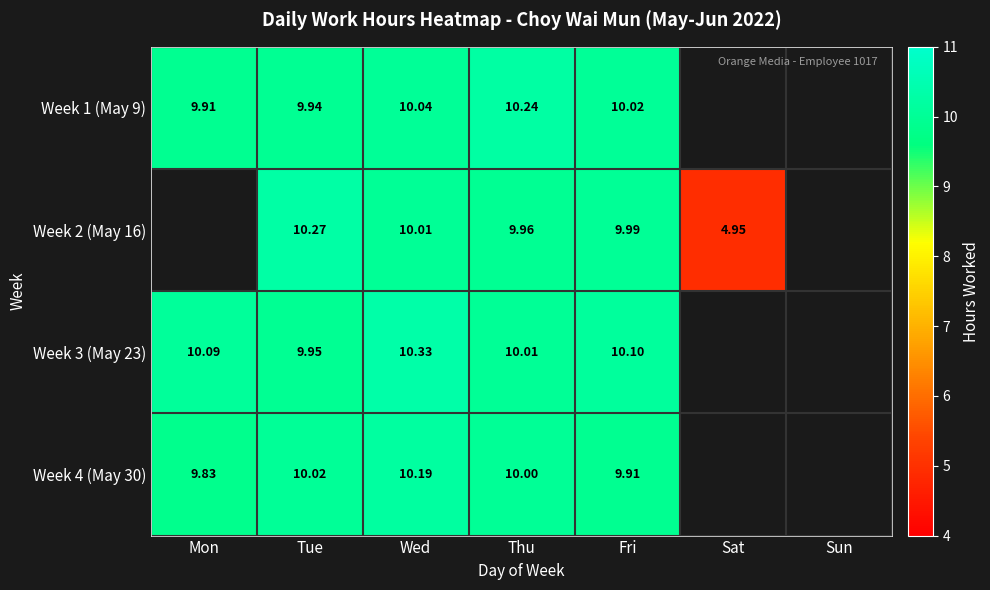

Is the value of Week 3 (May 23) at Mon greater than the value of Week 4 (May 30) at Fri?

Yes